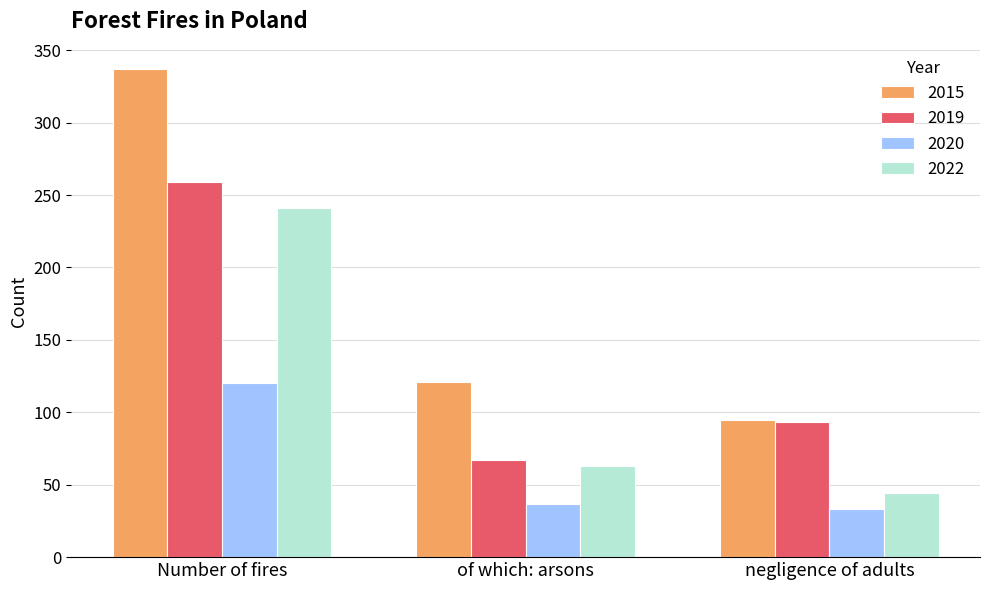

How many data points does each series have?

3